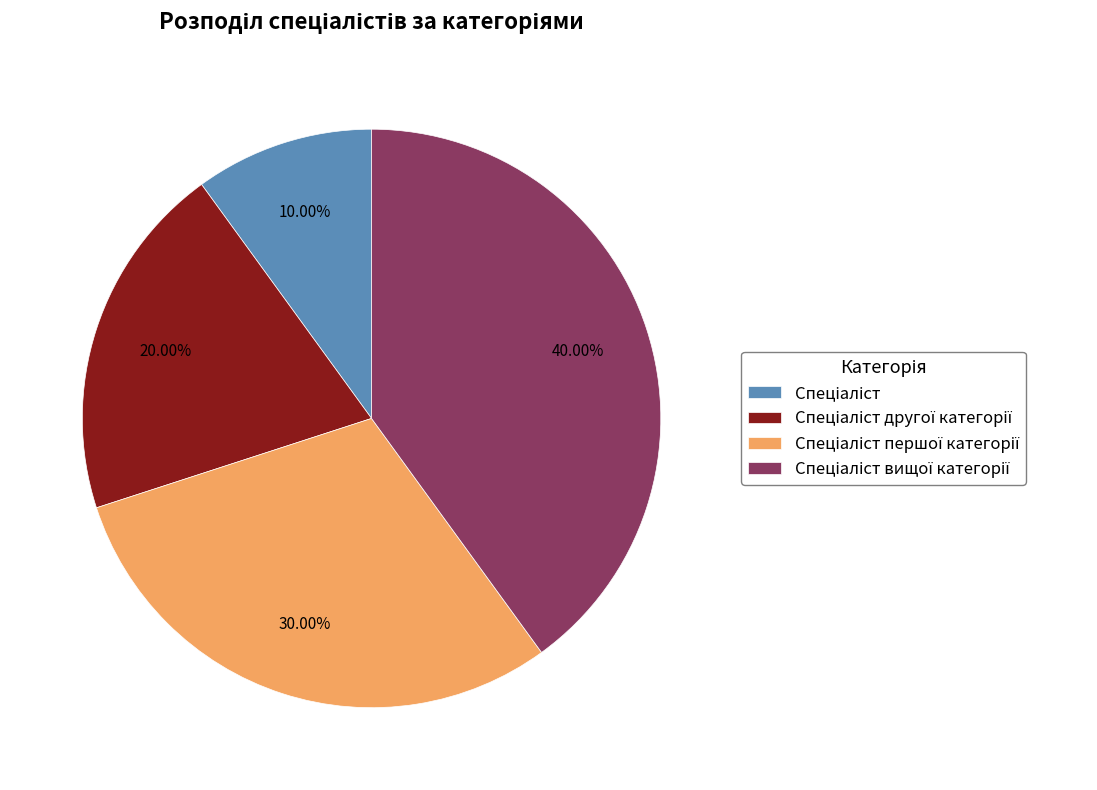

Is there any slice that represents more than half of the pie?

No